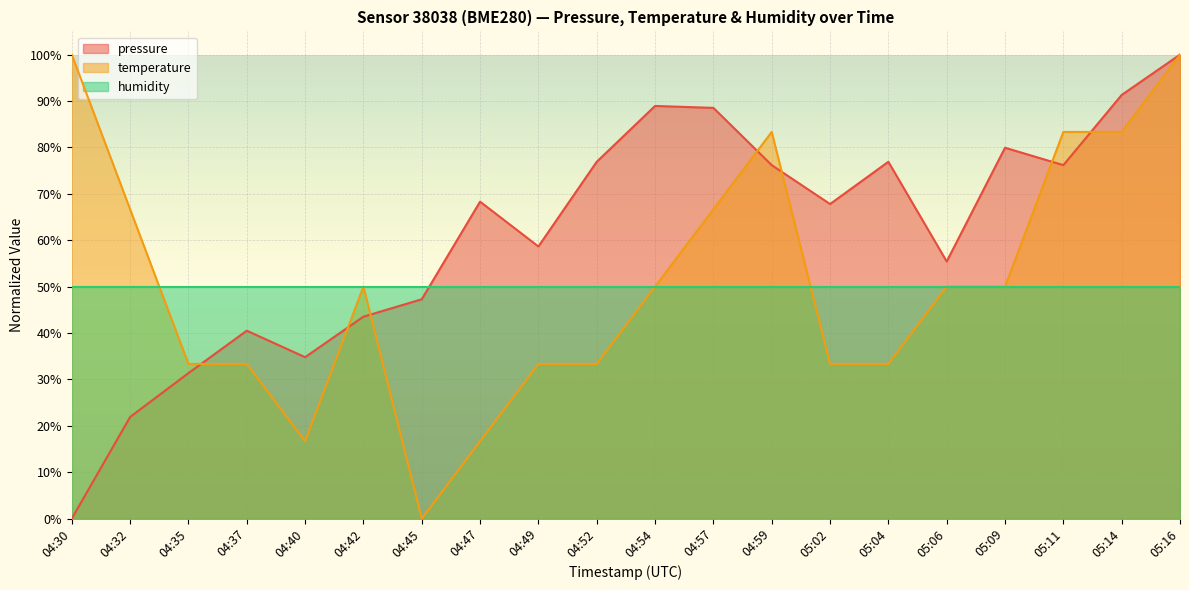

Which series has the largest total across all categories?

pressure